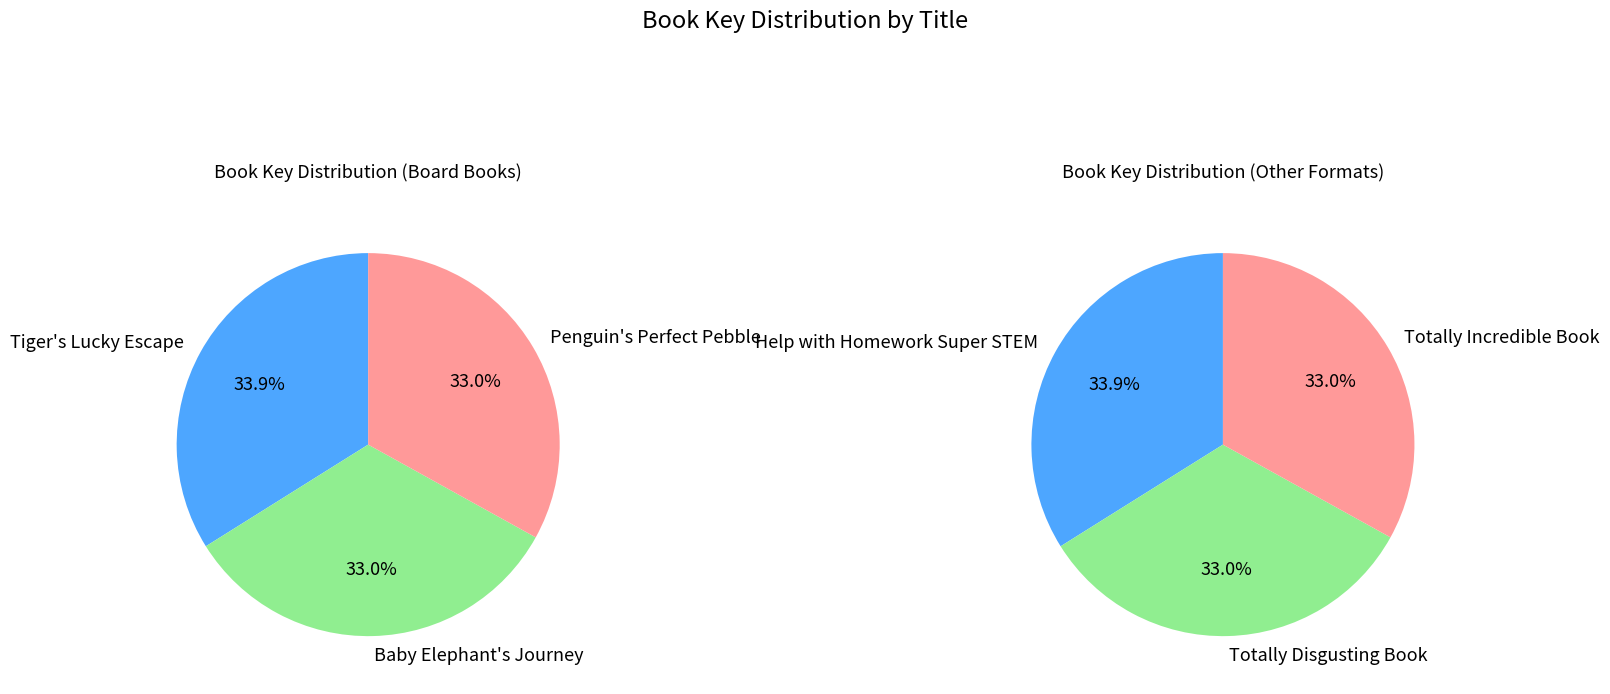

Is Penguin's Perfect Pebble the majority of the pie?

No